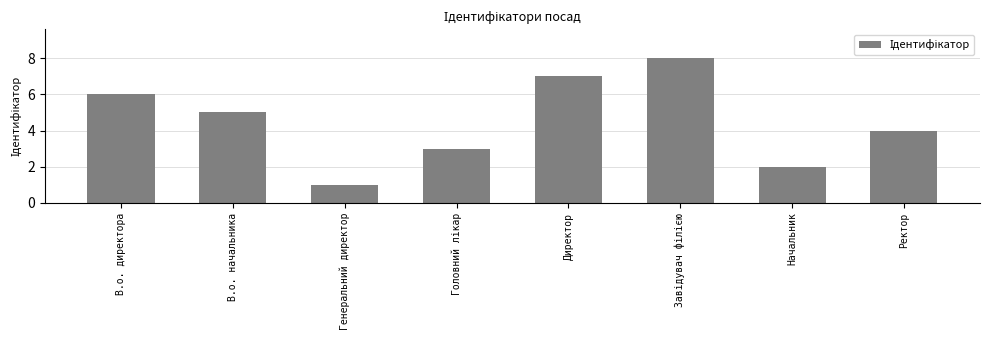

What is the sum of all values?

36